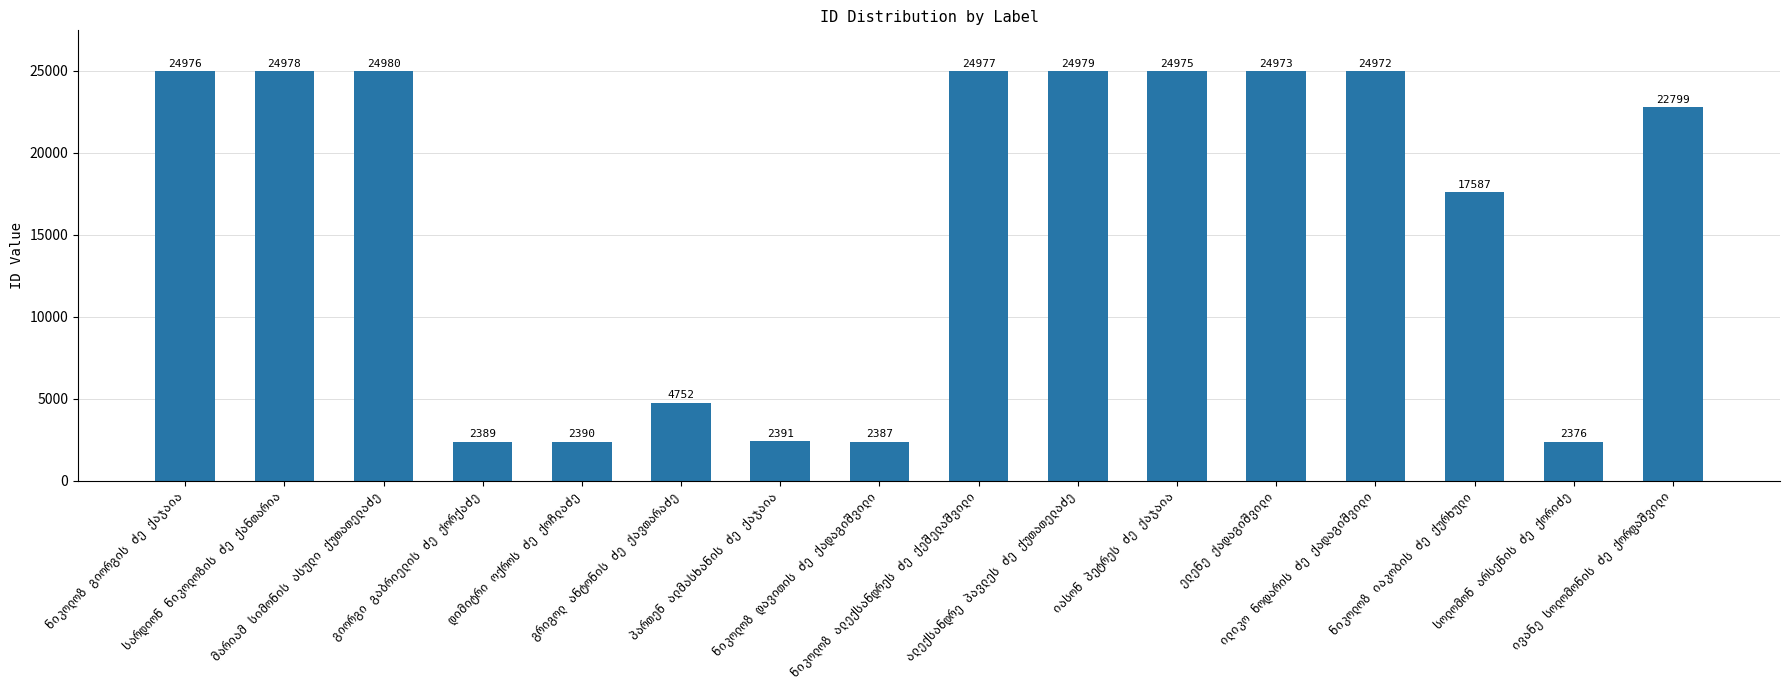

What is the difference between the maximum and second lowest values?

22593